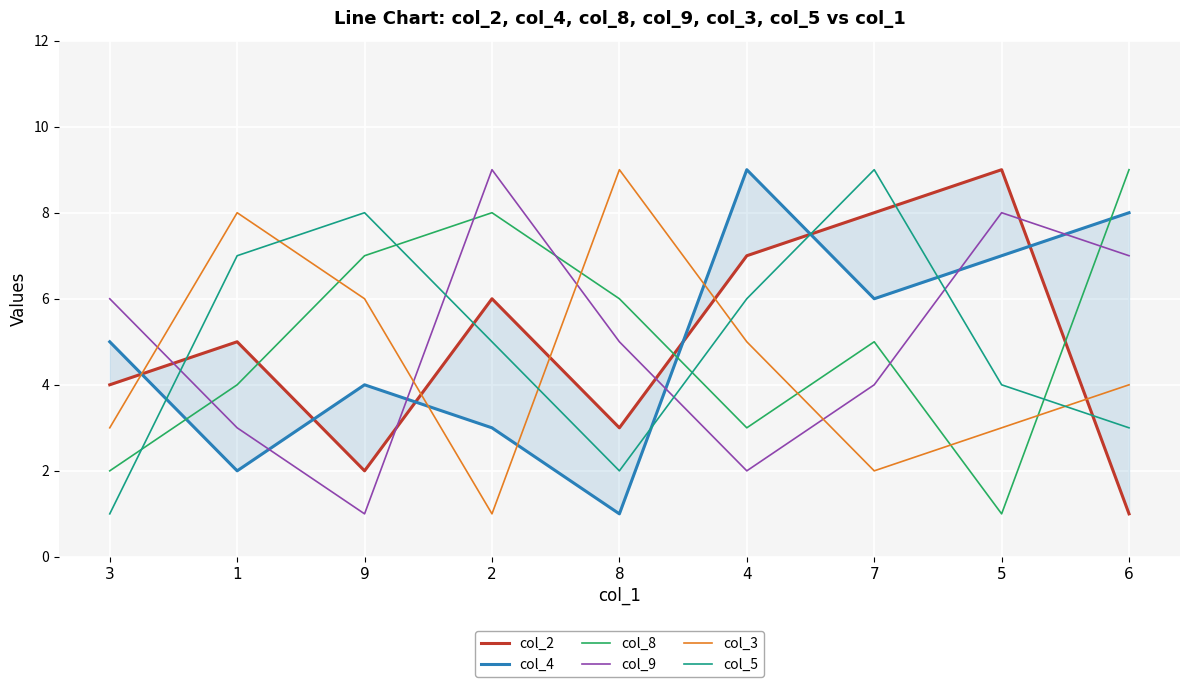

Which category has the lowest value across all series?

6